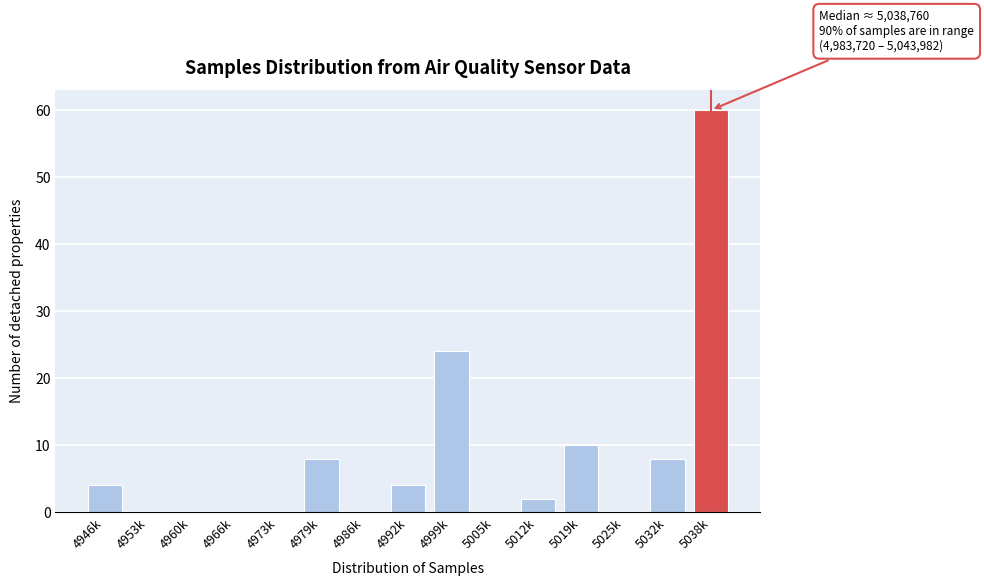

Reading right to left, transcribe all the data shown in this chart.

5038k=60	5032k=8	5025k=0	5019k=10	5012k=2	5005k=0	4999k=24	4992k=4	4986k=0	4979k=8	4973k=0	4966k=0	4960k=0	4953k=0	4946k=4